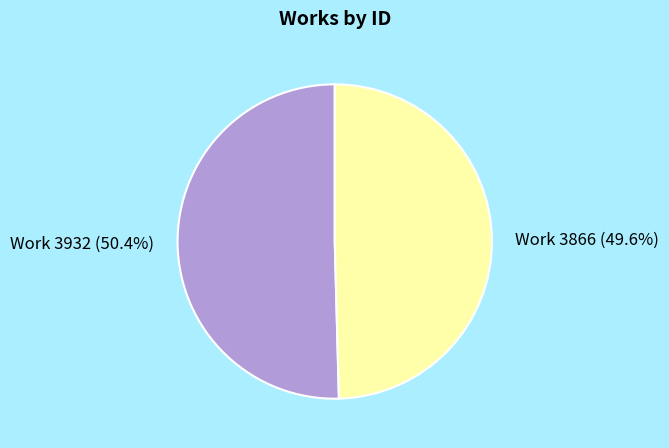

Which category has the biggest portion of the pie?

Work 3932